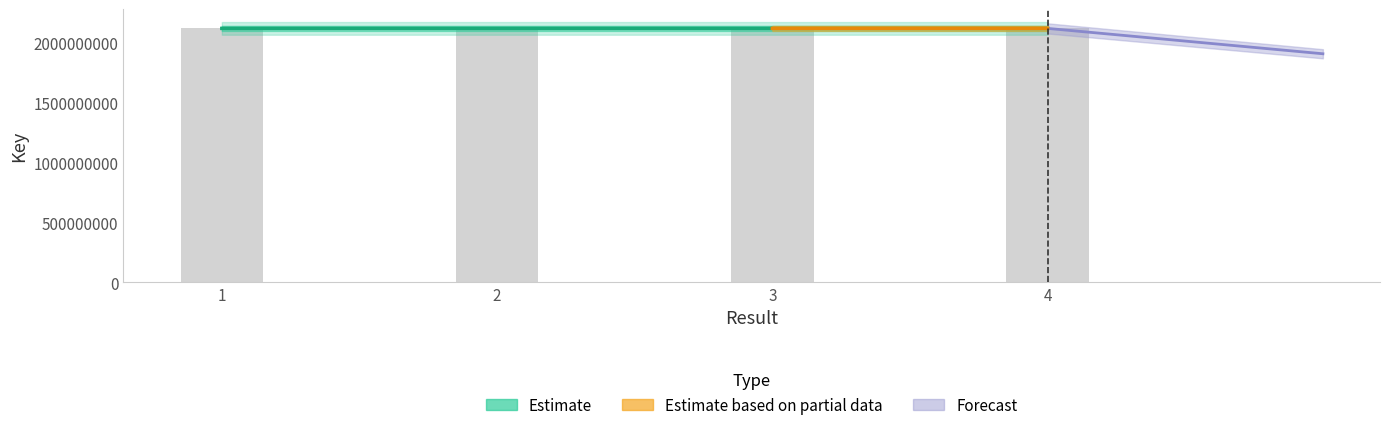

What is the difference between the values at 4 and 2?

13315